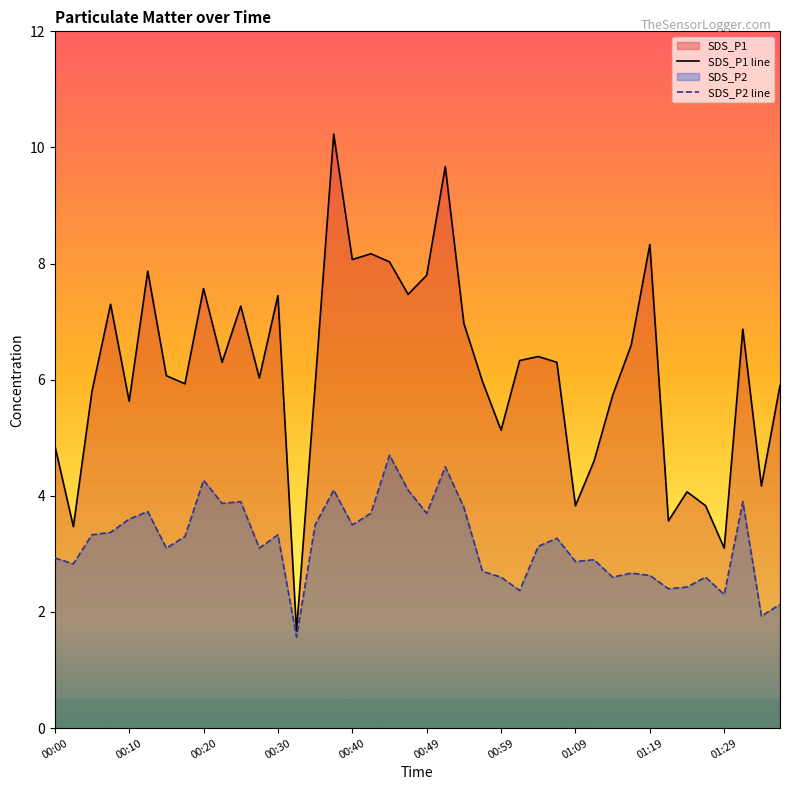

The value of SDS_P1 line at 23 is 8.2. True or false?

False